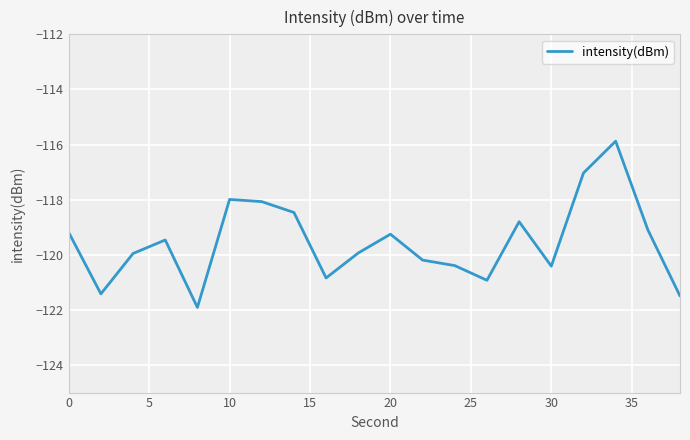

What is the difference between the maximum and minimum values?

6.0